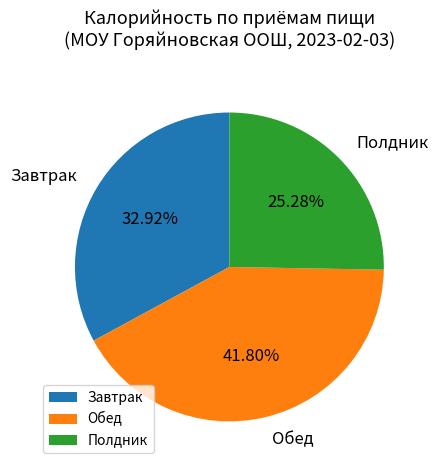

Rank the categories by value from highest to lowest.

Обед, Завтрак, Полдник